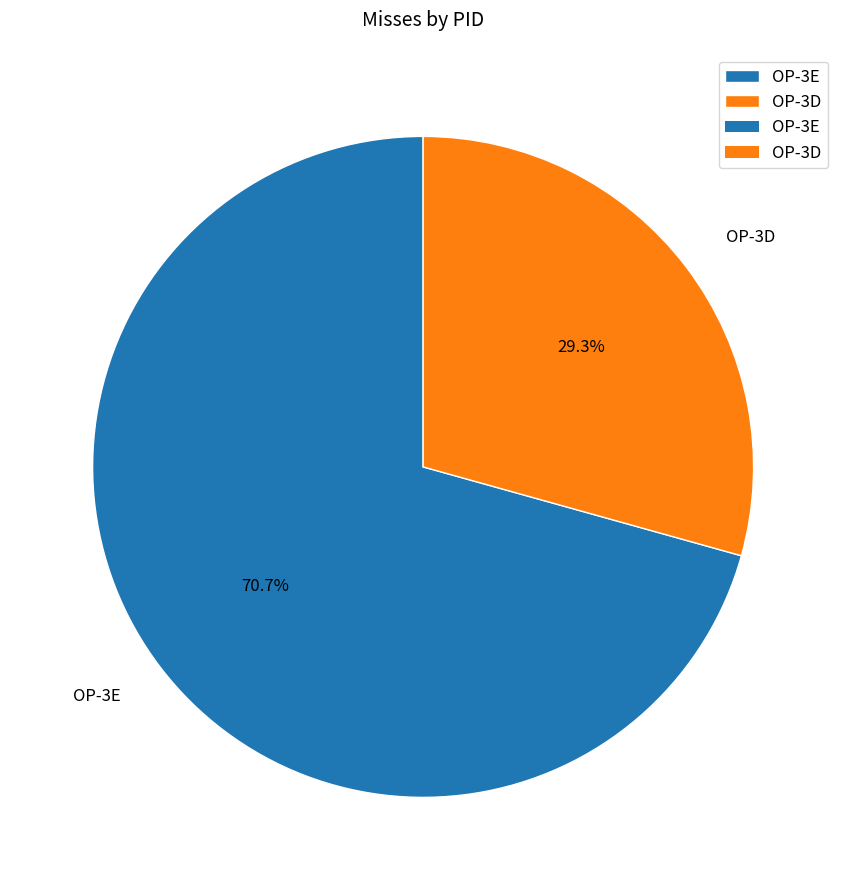

What percentage do OP-3E and OP-3D together represent?

100.0%